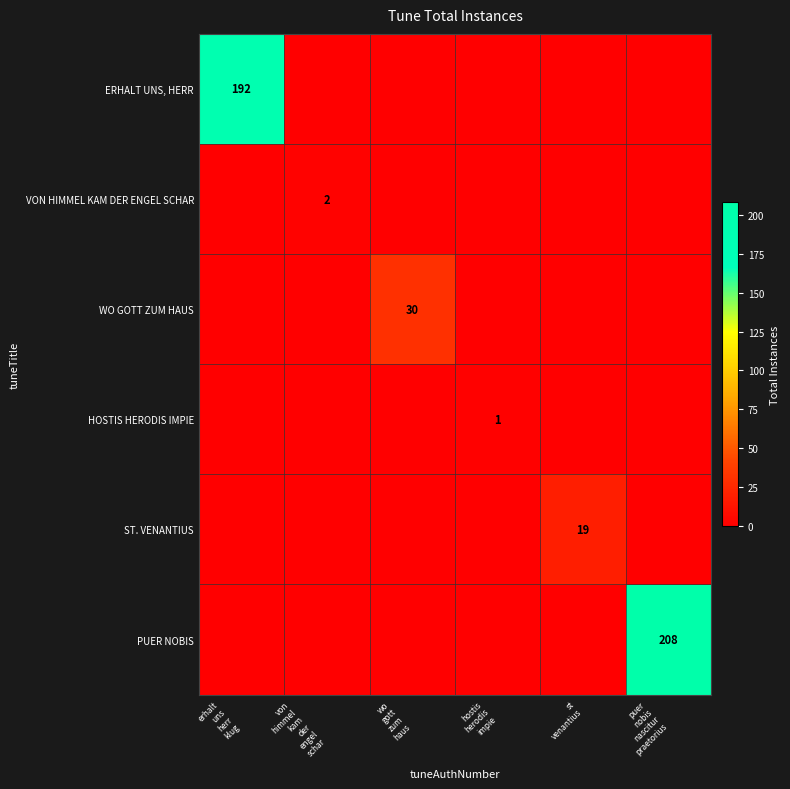

Rank the series by their maximum value, from highest to lowest.

PUER NOBIS, ERHALT UNS, HERR, WO GOTT ZUM HAUS, ST. VENANTIUS, VON HIMMEL KAM DER ENGEL SCHAR, HOSTIS HERODIS IMPIE